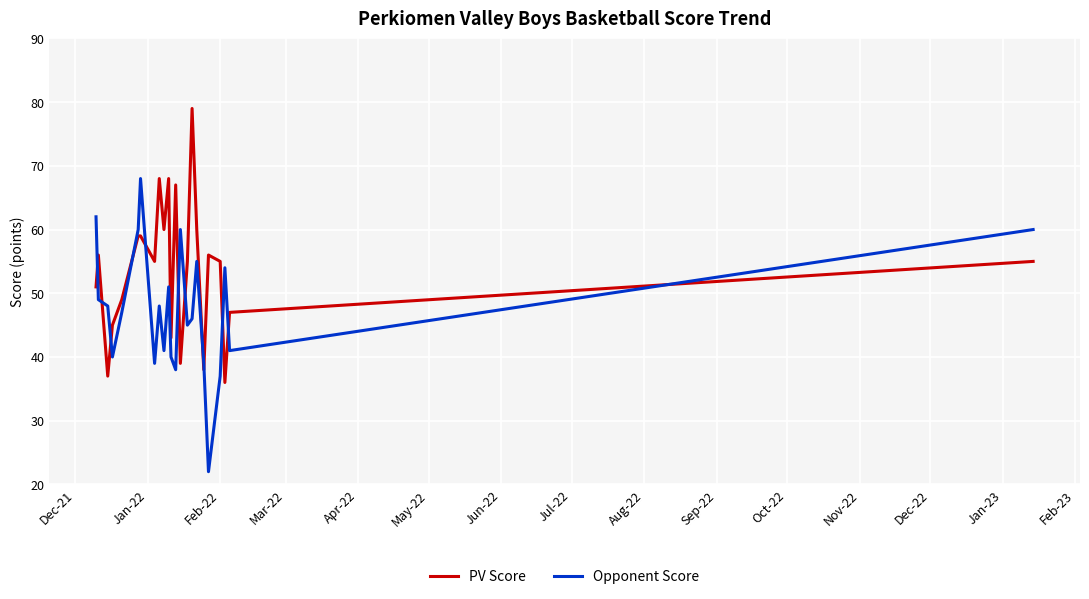

What is the difference between the maximum and minimum values in the PV Score series?

43